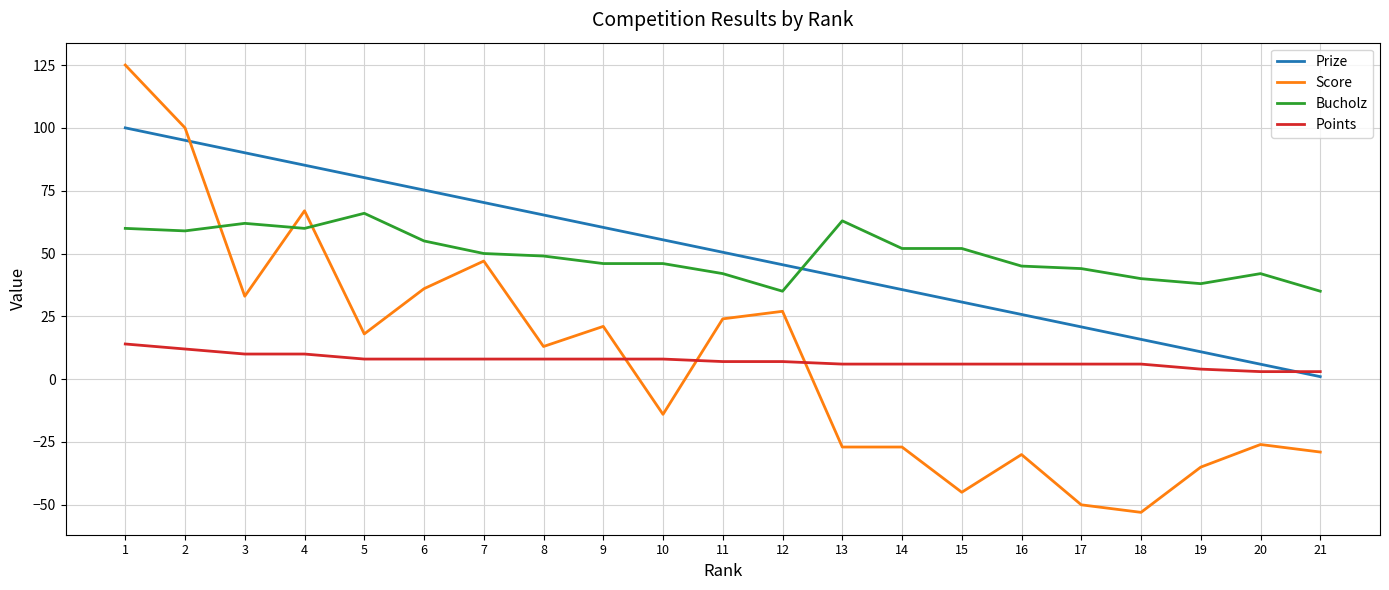

How many times do Points and Prize cross each other?

1